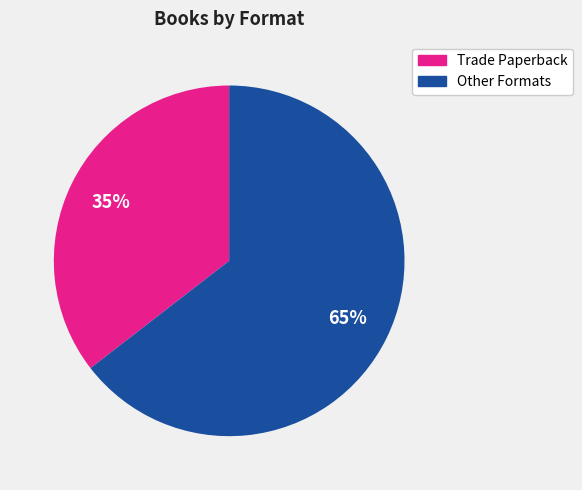

To the nearest percent, what is the average slice percentage?

50%